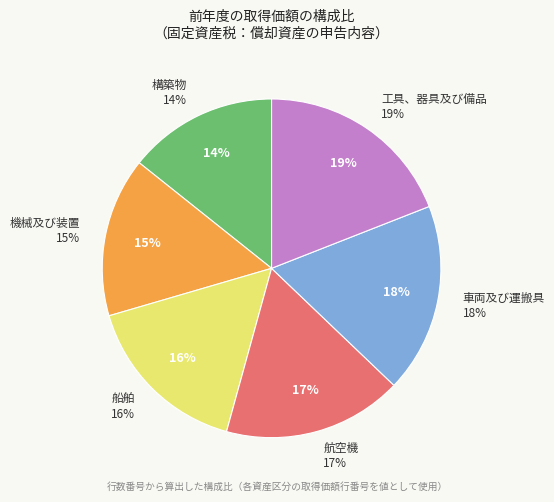

Which slice is the largest?

工具、器具及び備品